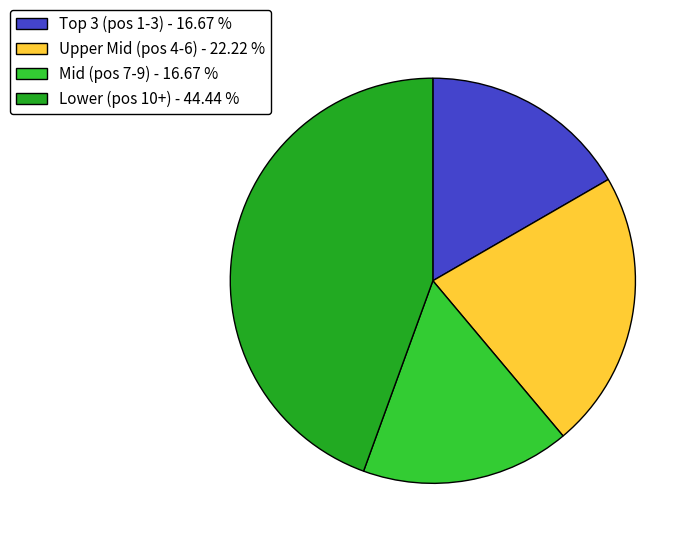

Do Upper Mid (pos 4-6) - 22.22 % and Mid (pos 7-9) - 16.67 % together represent more than half of the pie?

No